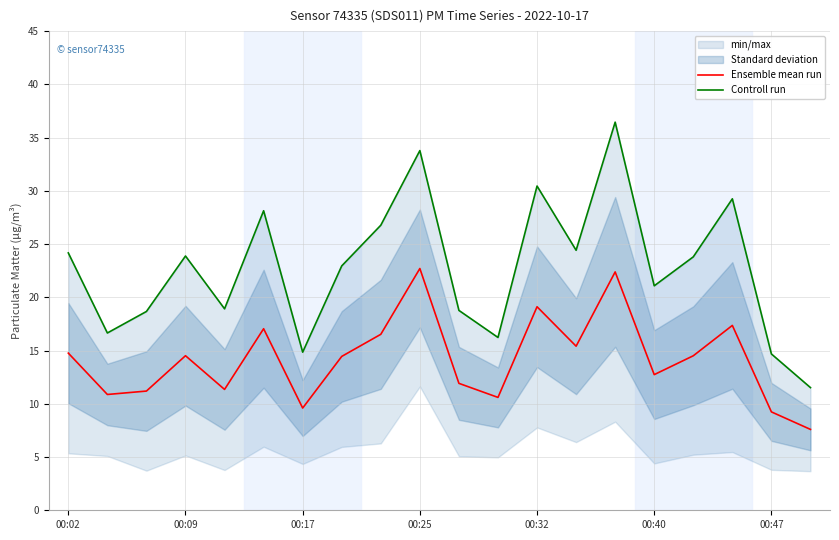

How many data points in Controll run are less than 23?

10